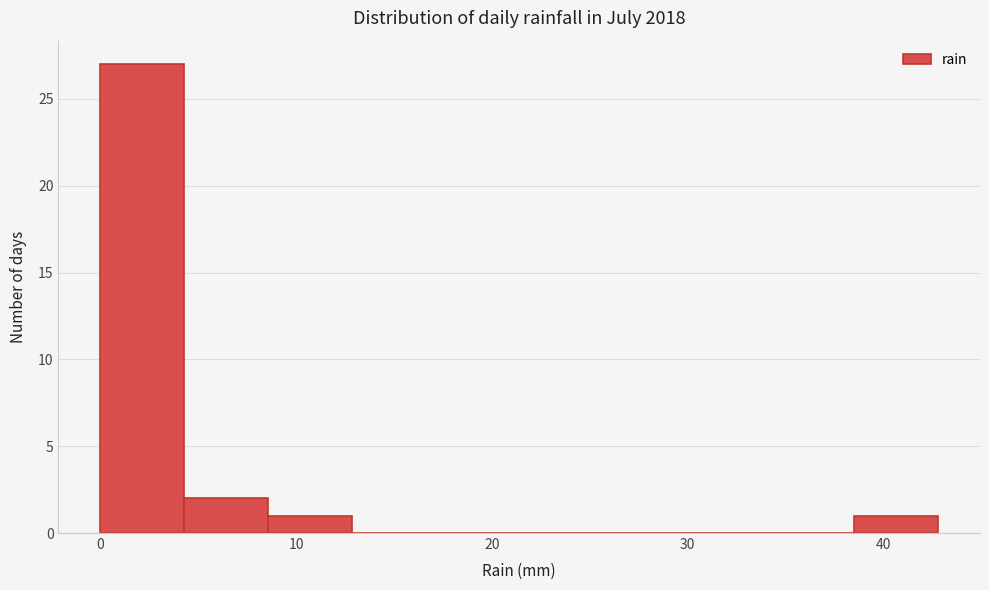

Over which range of the x-axis is the bar tallest?

0 to 4